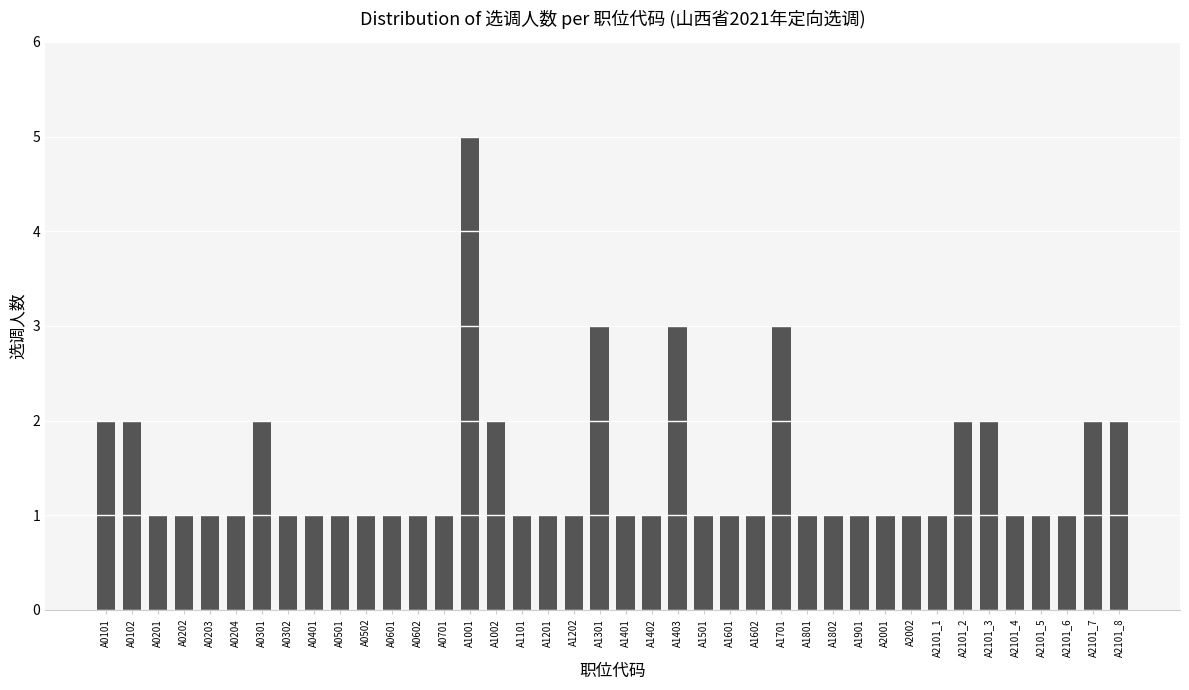

Count the values in the range 1 to 2.

36